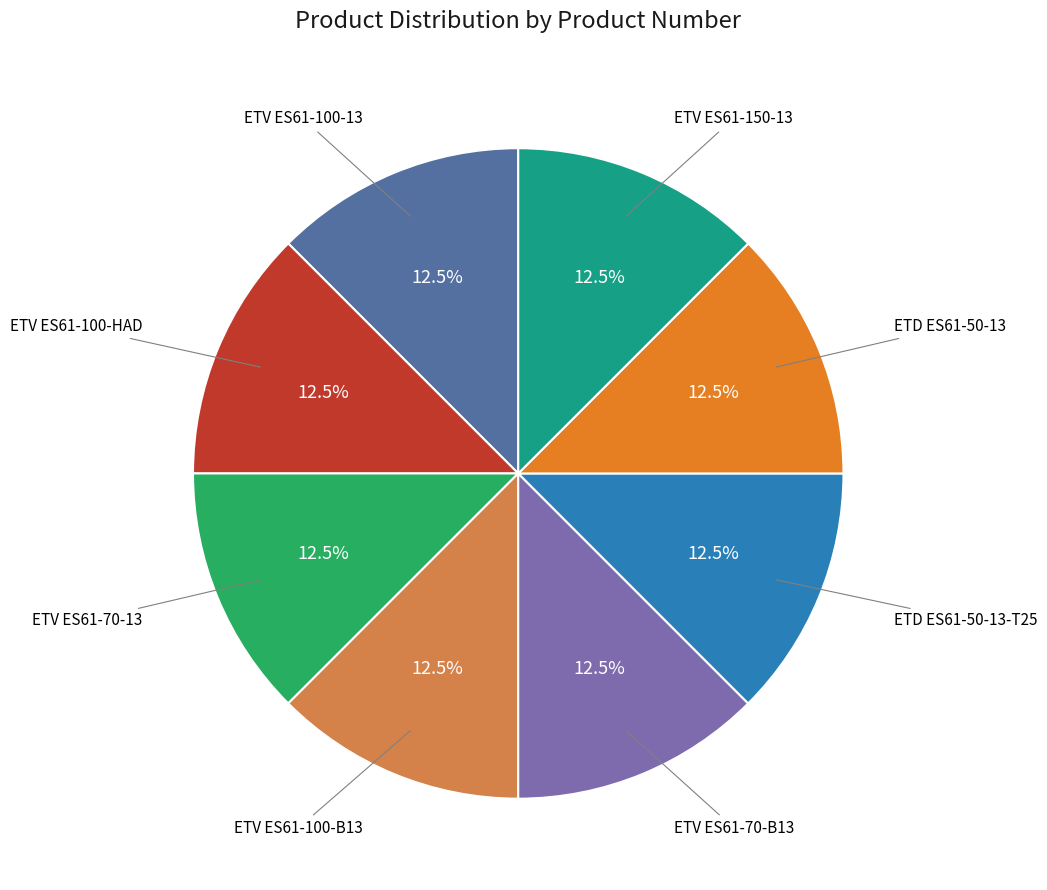

Is there any slice that represents more than half of the pie?

No